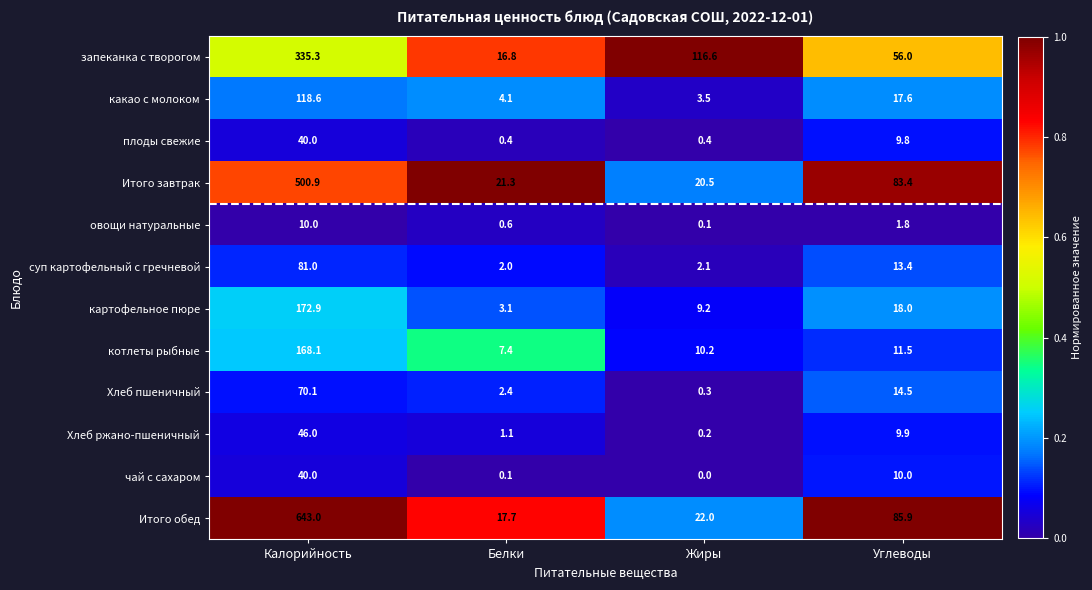

What is the average value of the Хлеб пшеничный series?

21.8